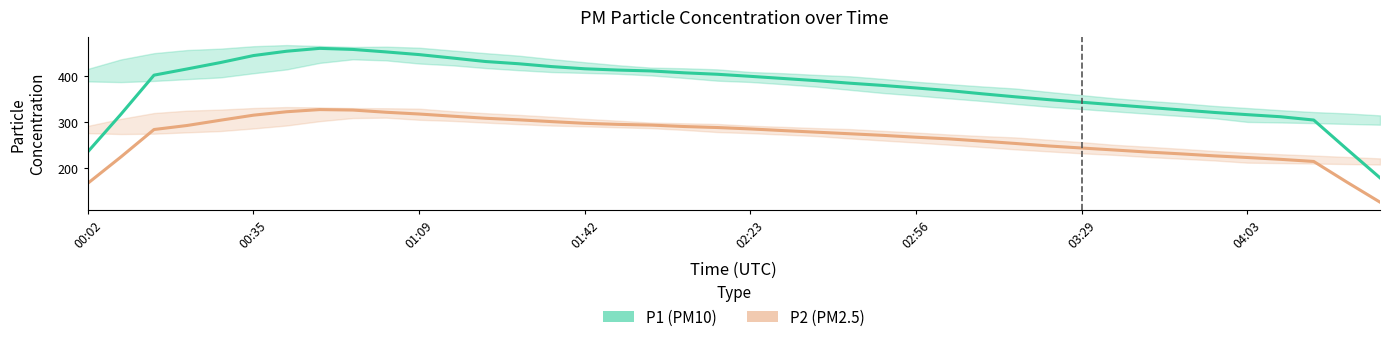

What is the difference between the second highest and minimum values in the P2 series?

200.0